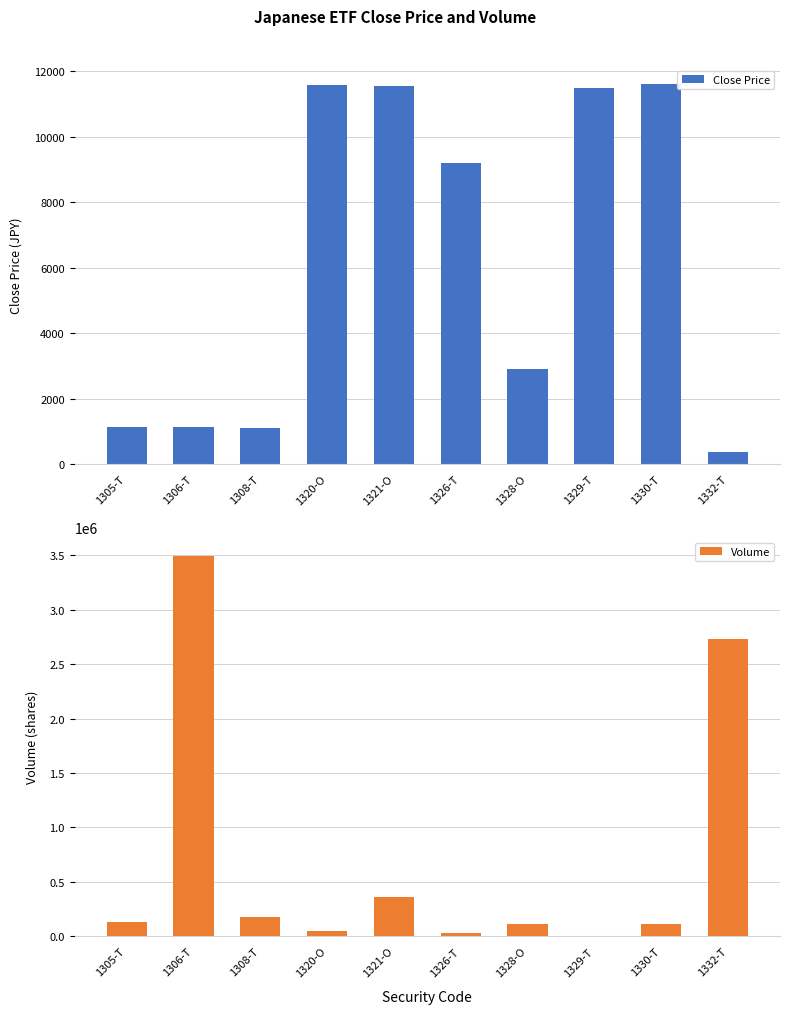

Does the chart contain stacked bars?

No